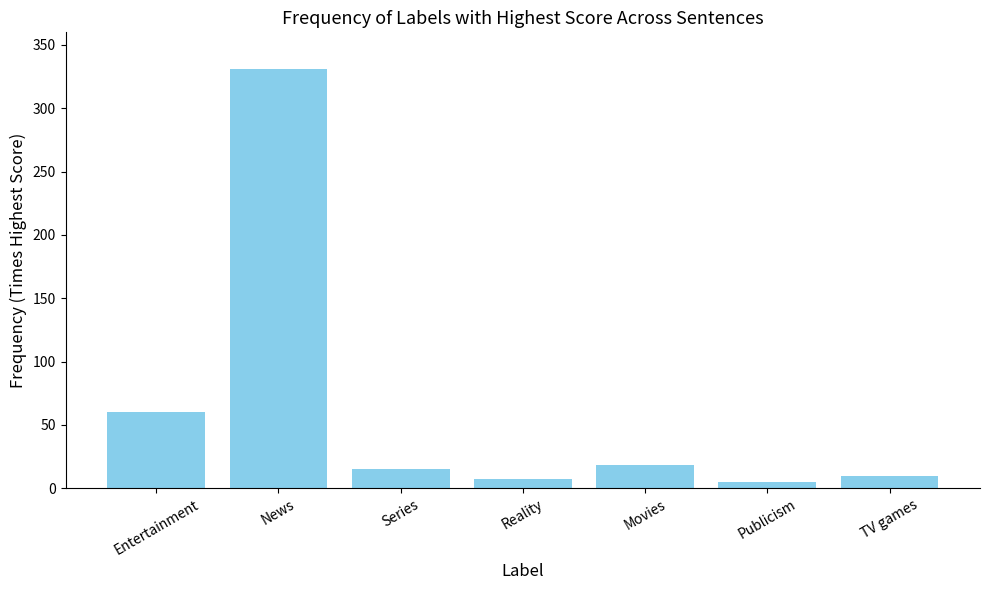

What is the ratio of the value at News to the value at Reality?

47.3